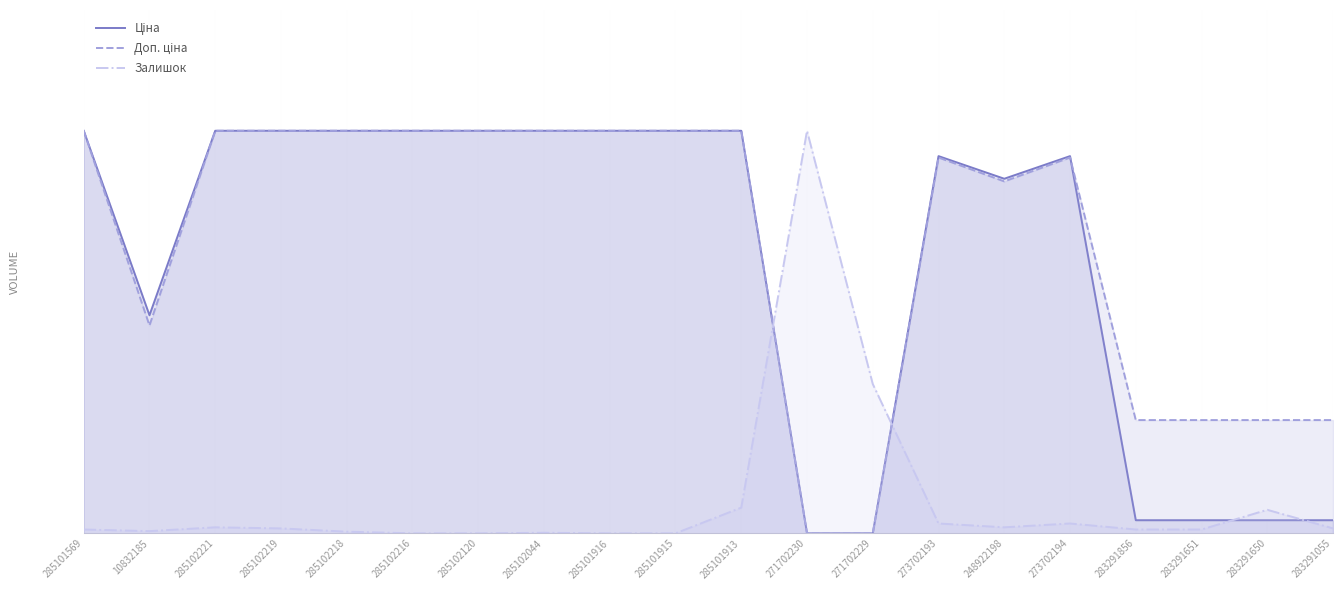

What are all the series names shown in the legend?

Ціна, Доп. ціна, Залишок